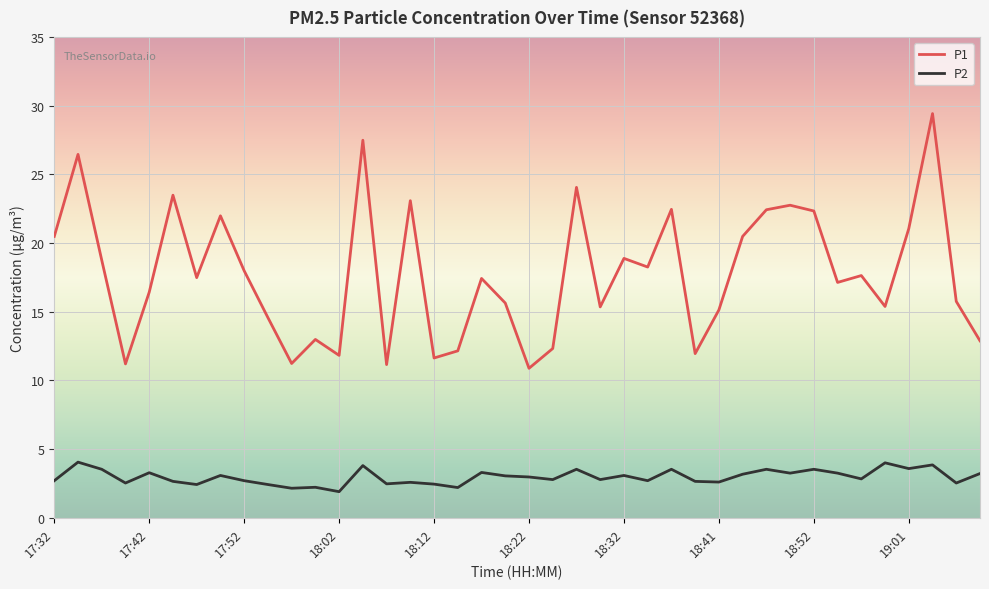

Which series has the largest total across all categories?

P1